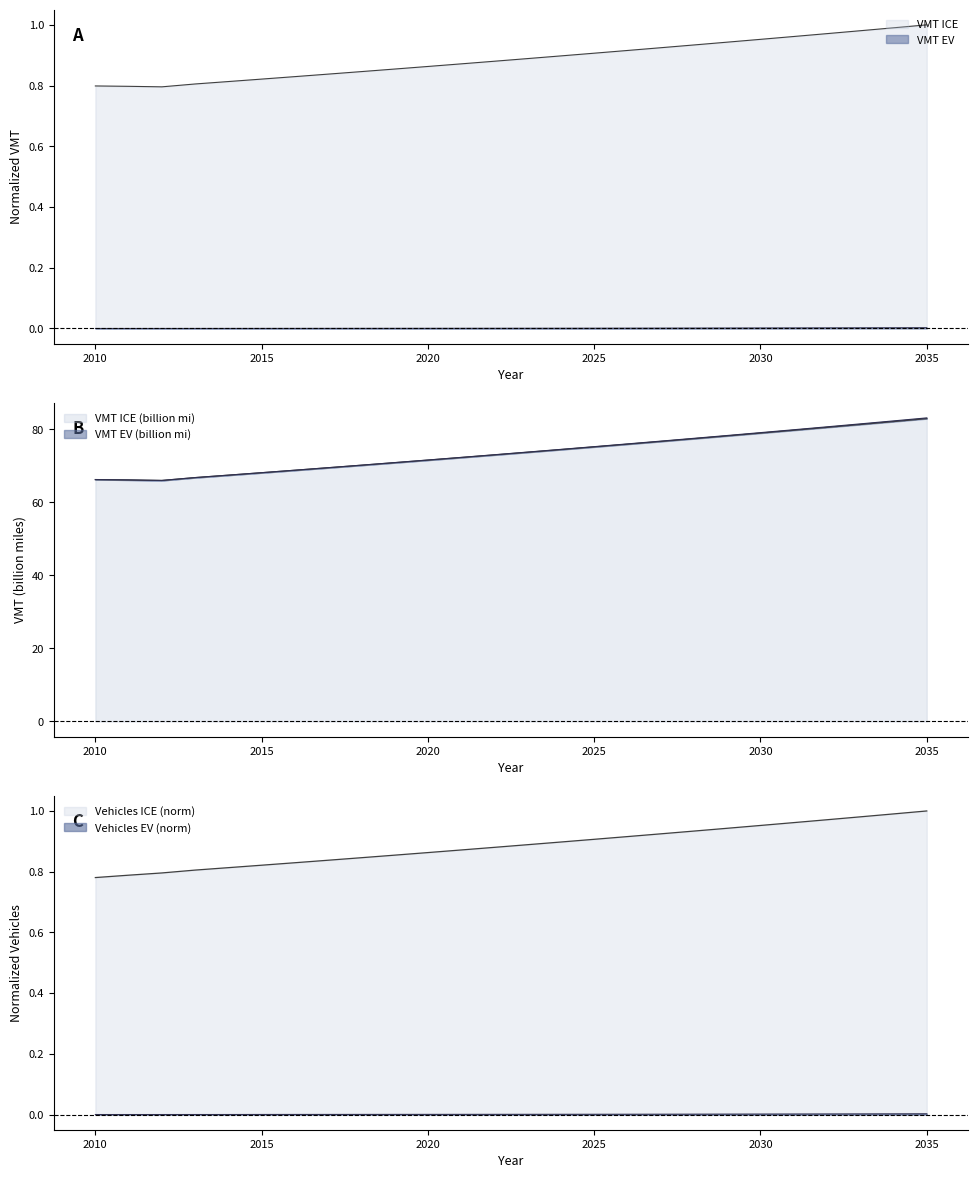

What is the maximum value shown in the chart?

1.0